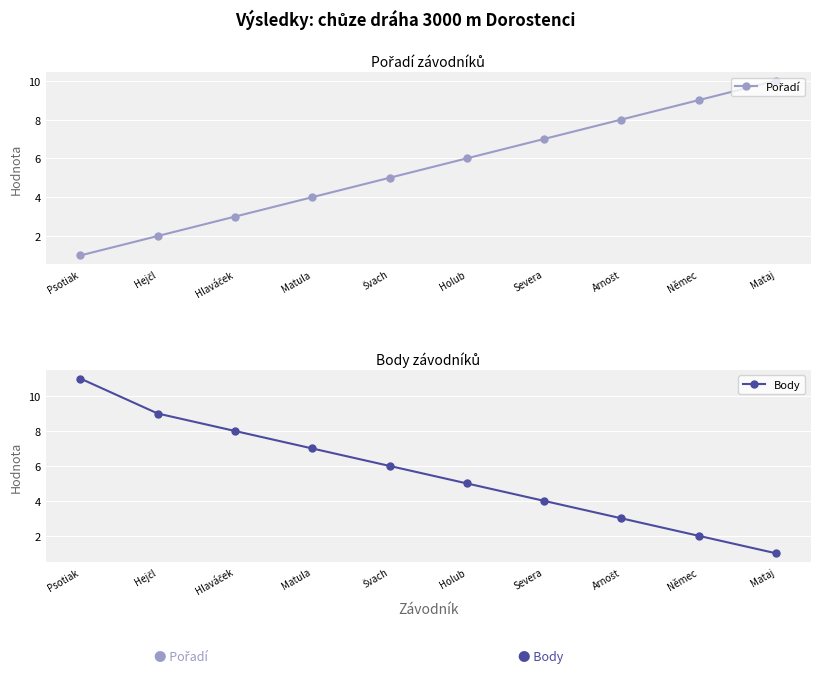

Count the Pořadí values in the range 3 to 8.

6